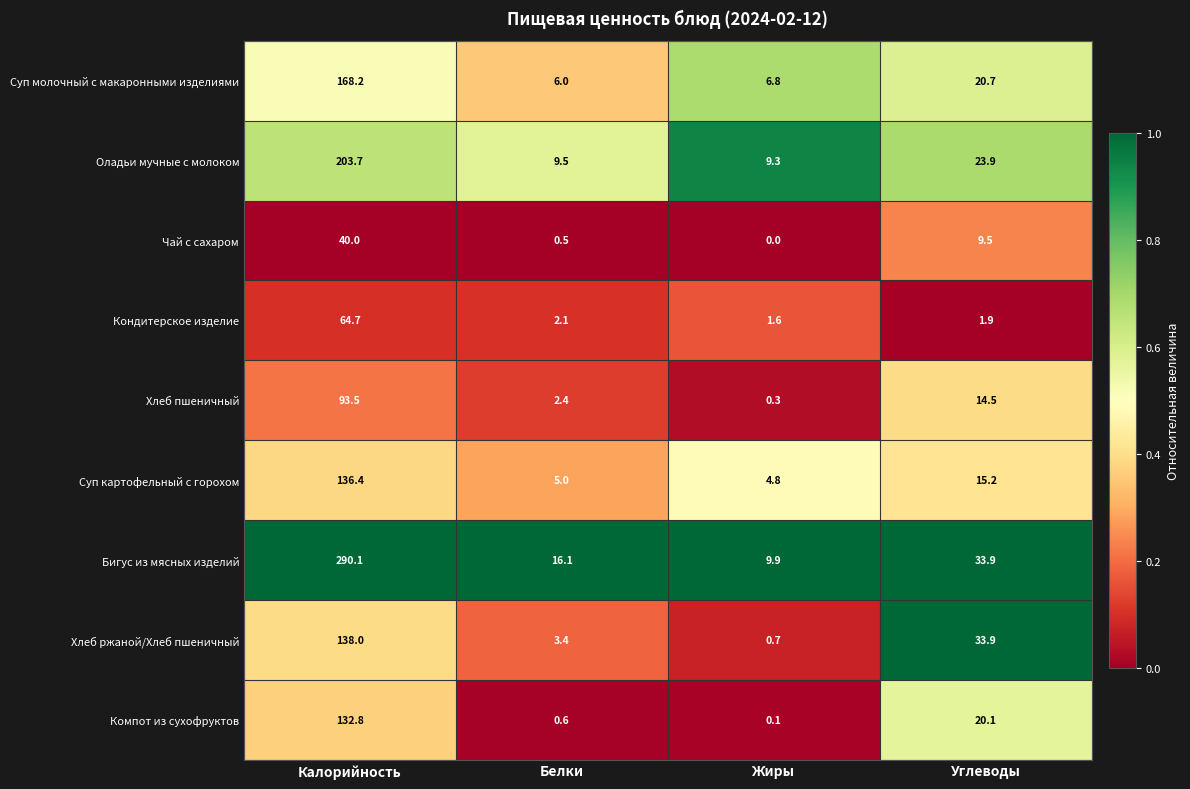

What is the total value across all series at Калорийность?

1267.4